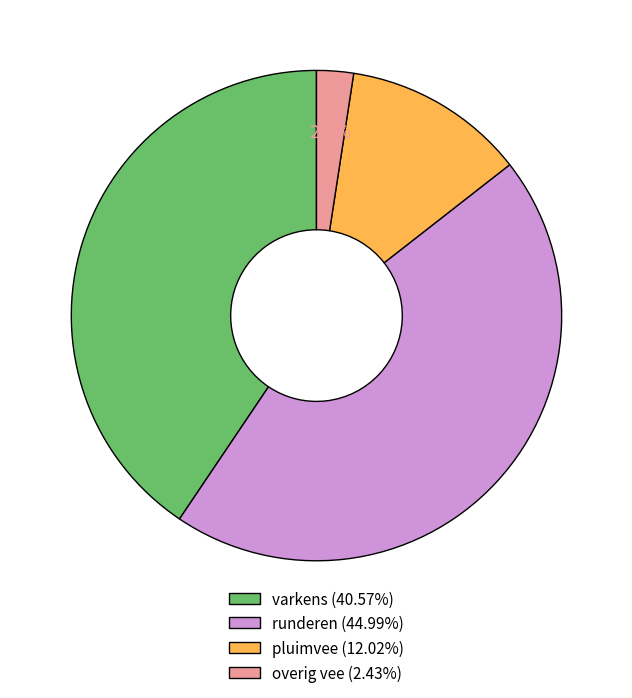

To the nearest percent, what is the combined percentage of pluimvee and overig vee?

14%